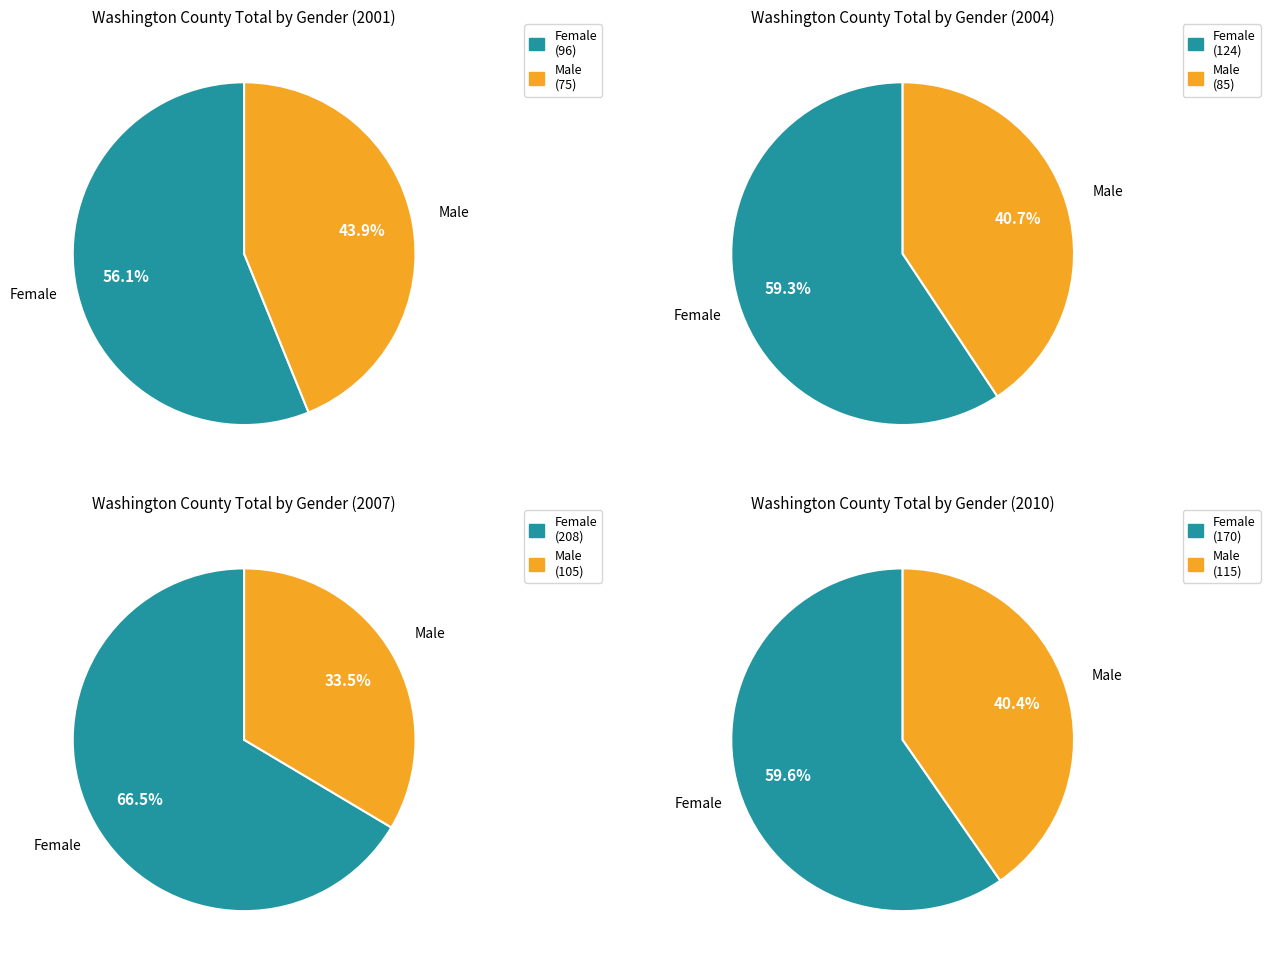

What is the total percentage of 2007 and 2010?

63.2%